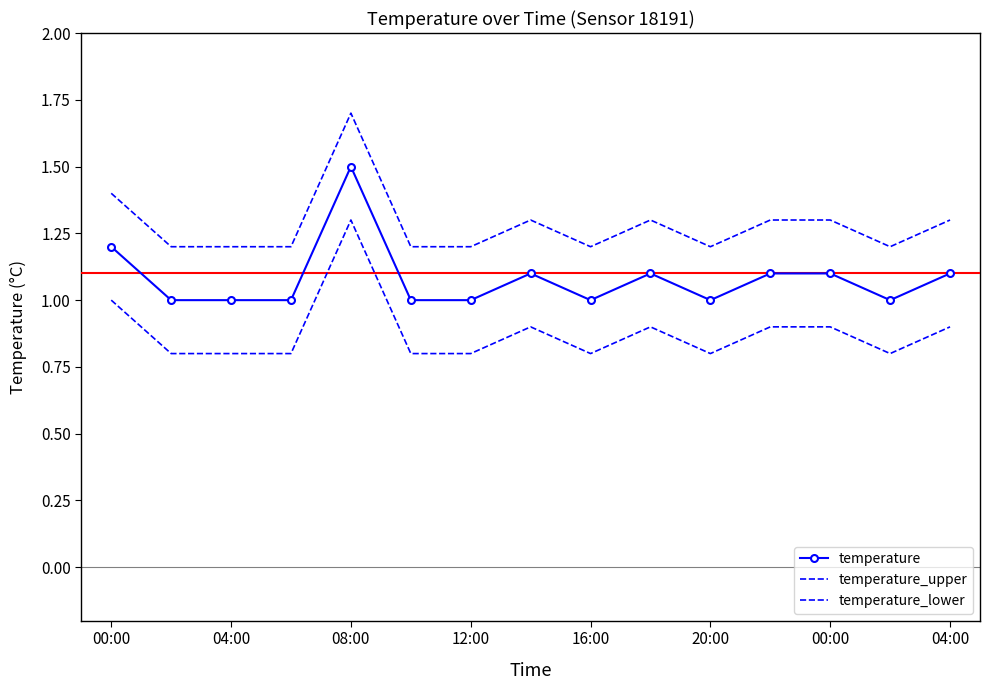

Reading left to right, transcribe all the data shown in this chart.

temperature: 1.2	1.0	1.0	1.0	1.5	1.0	1.0	1.1	1.0	1.1	1.0	1.1	1.1	1.0	1.1
temperature_upper: 1.4	1.2	1.2	1.2	1.7	1.2	1.2	1.3	1.2	1.3	1.2	1.3	1.3	1.2	1.3
temperature_lower: 1.0	0.8	0.8	0.8	1.3	0.8	0.8	0.9	0.8	0.9	0.8	0.9	0.9	0.8	0.9